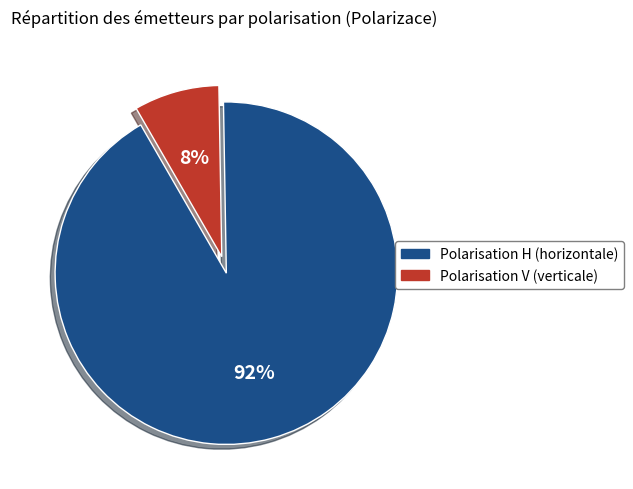

Is there a majority slice in this chart?

Yes